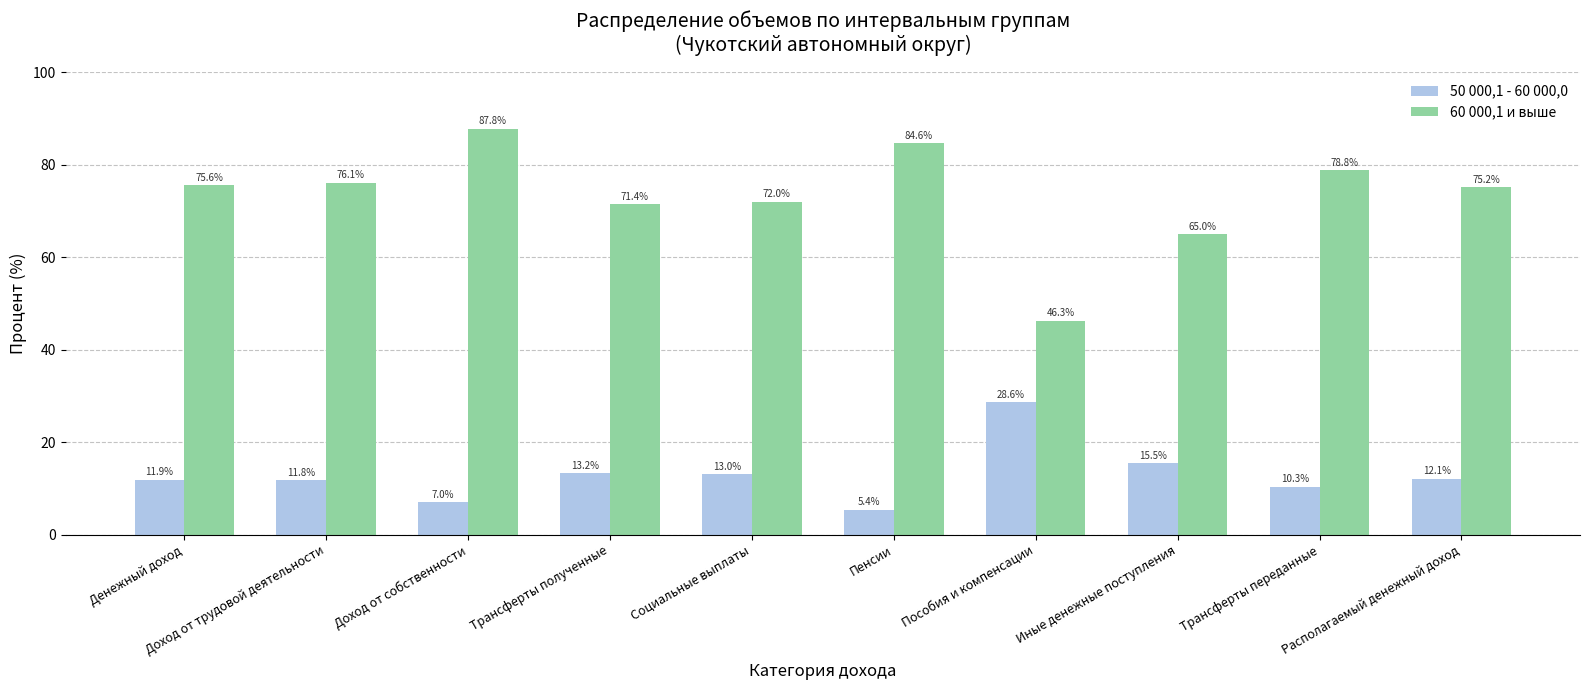

What is the highest value of the 50 000,1 - 60 000,0 series?

28.6